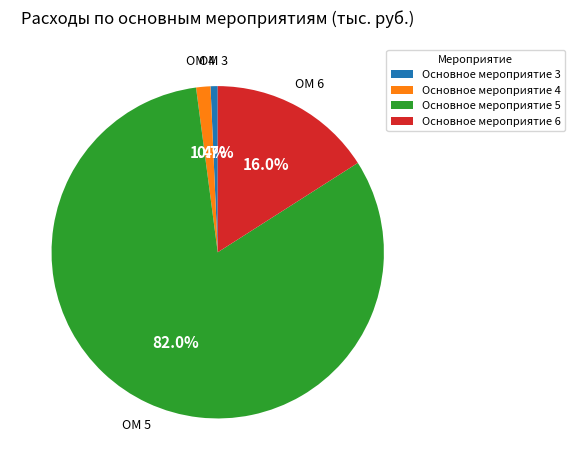

To the nearest percent, what portion does Основное мероприятие 6 represent?

16%